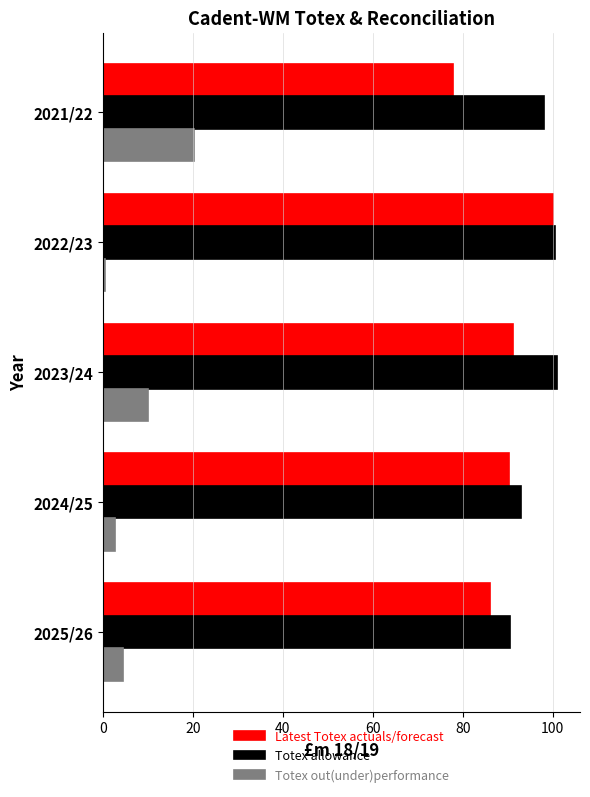

Rank the series by their maximum value, from highest to lowest.

Totex allowance, Latest Totex actuals/forecast, Totex out(under)performance